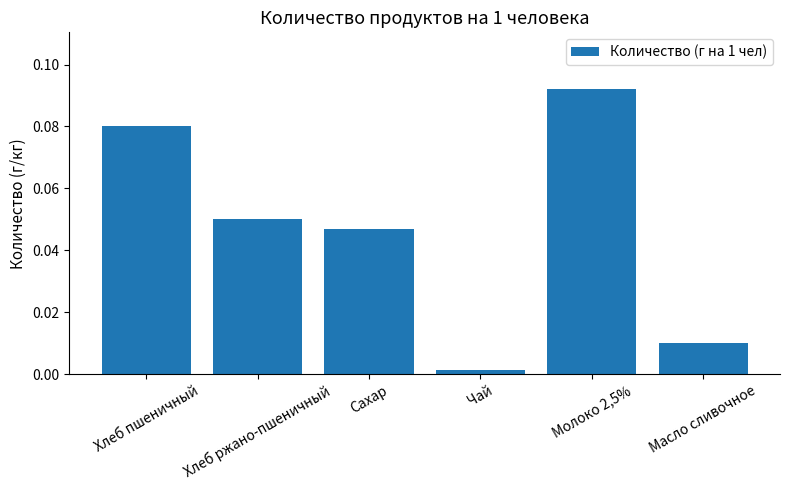

Rank the categories by value from highest to lowest.

Молоко 2,5%, Хлеб пшеничный, Хлеб ржано-пшеничный, Сахар, Масло сливочное, Чай